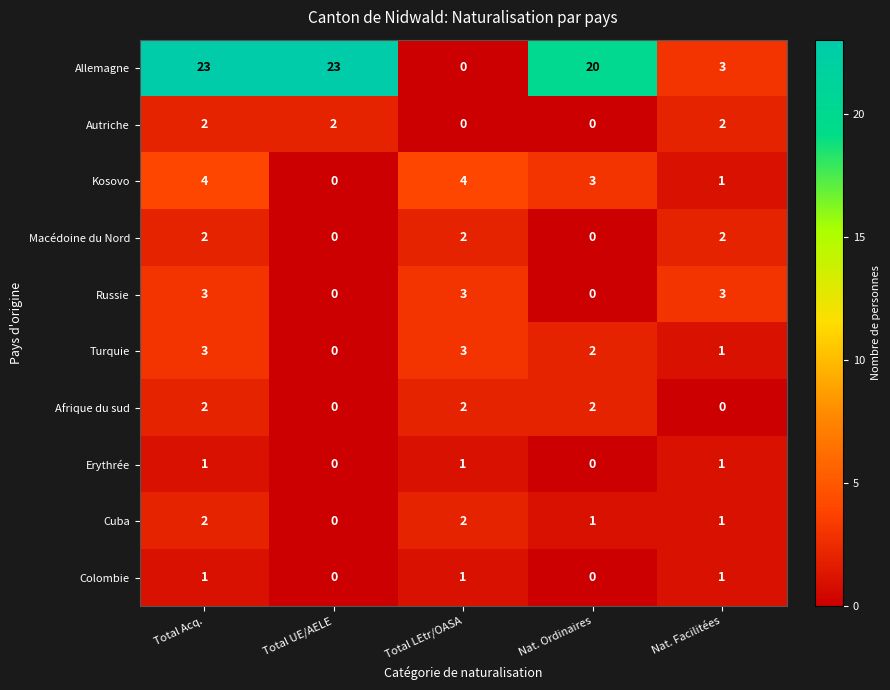

What is the sum of all Kosovo values?

12